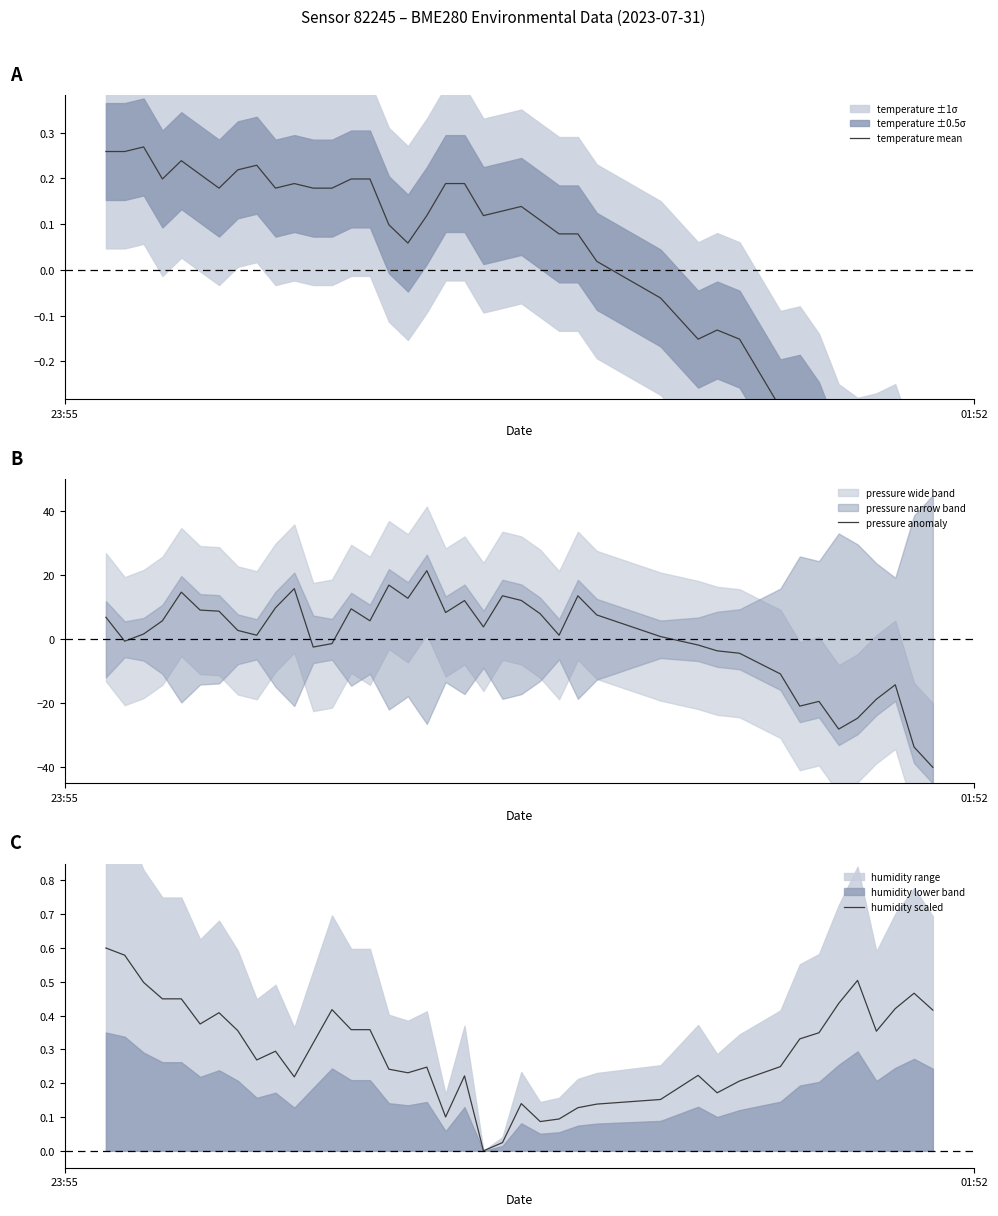

What is the minimum value for pressure anomaly?

-40.0